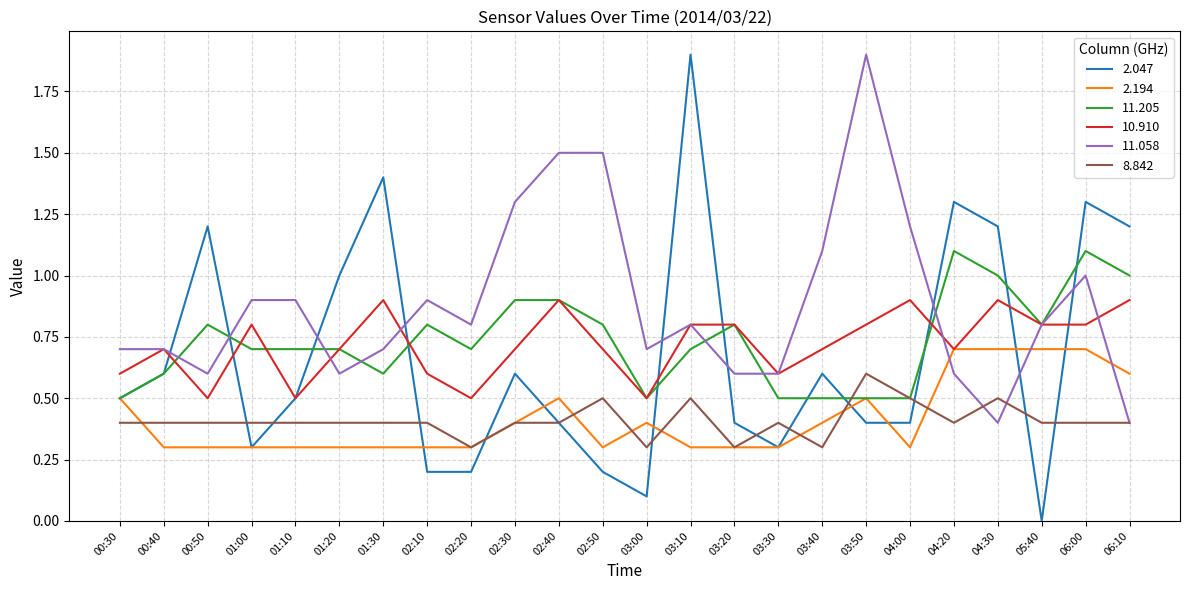

What is the maximum value for 2.047?

1.9